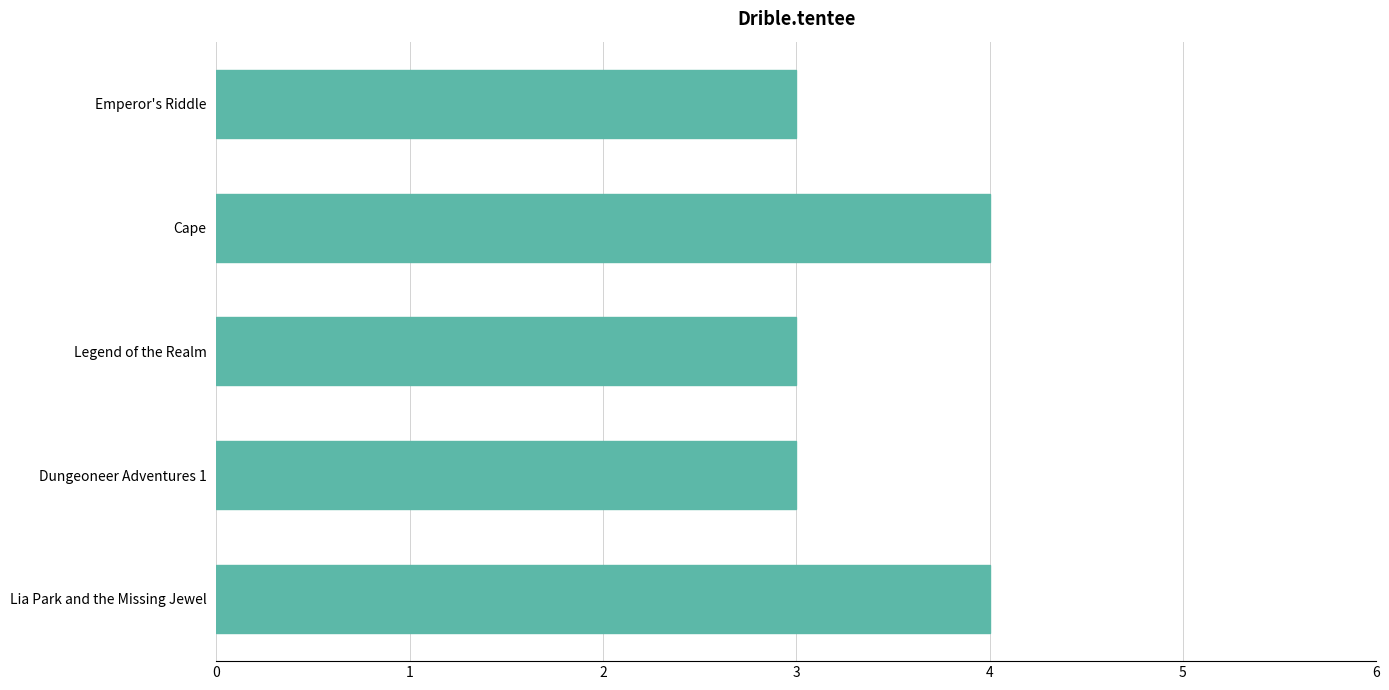

Is it true that the value at Cape is 6?

False